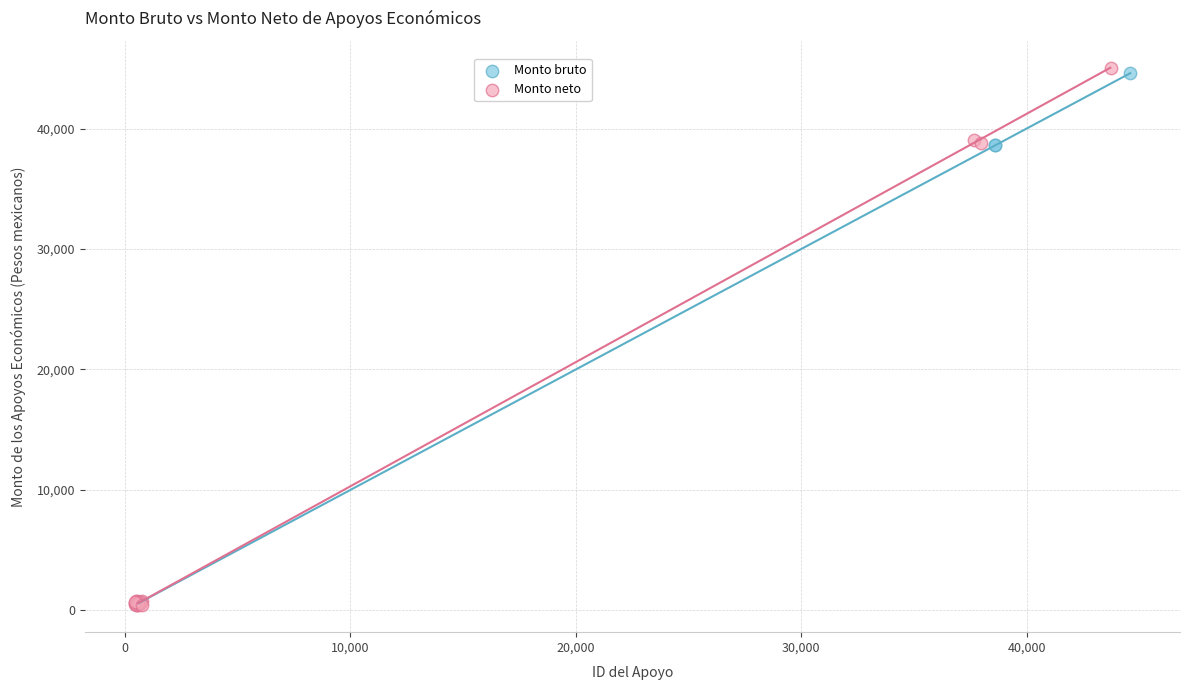

Which series contains the highest Y value?

Monto neto